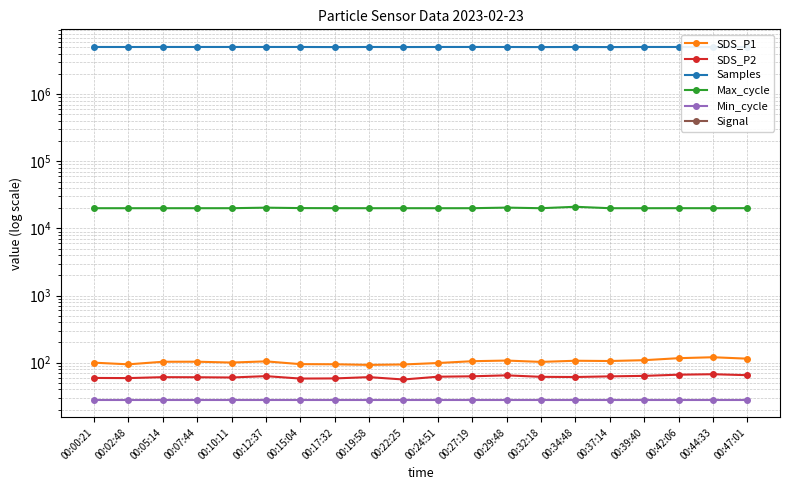

What is the minimum value shown in the chart?

-76.0